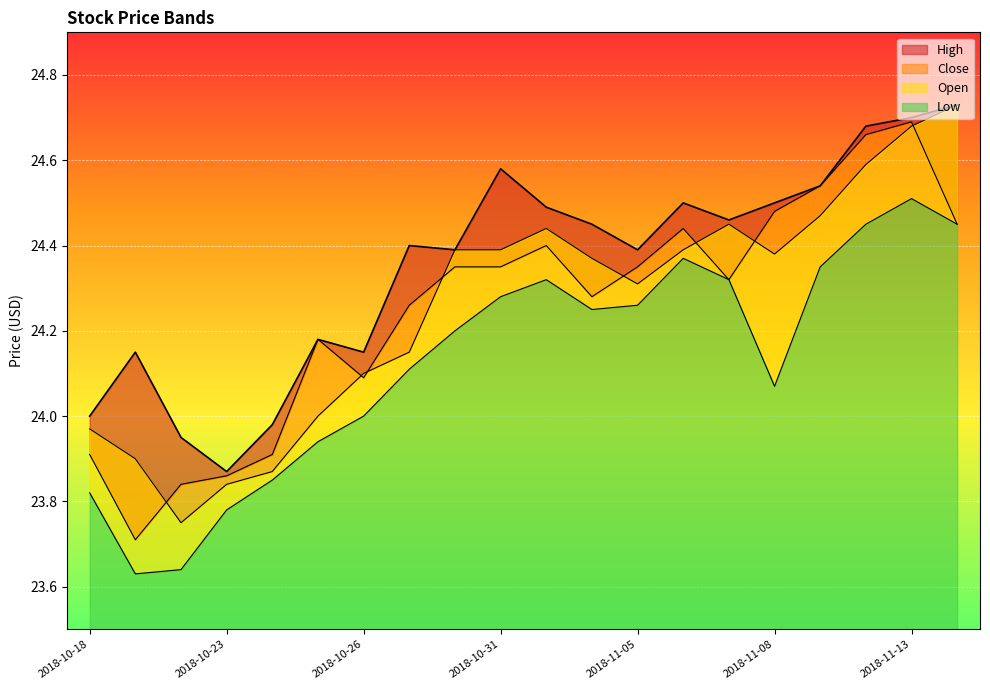

Where is the first local maximum for Open?

2018-11-01